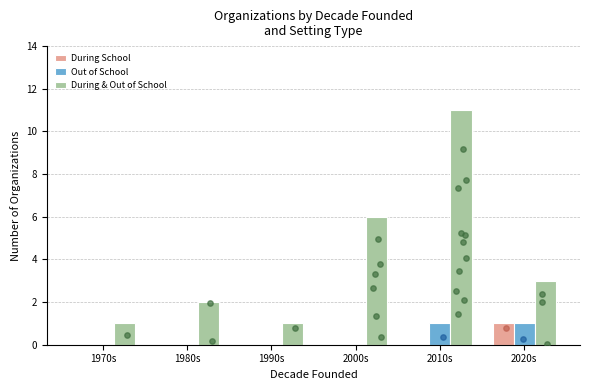

At which category is the sum across all series the highest?

2010s